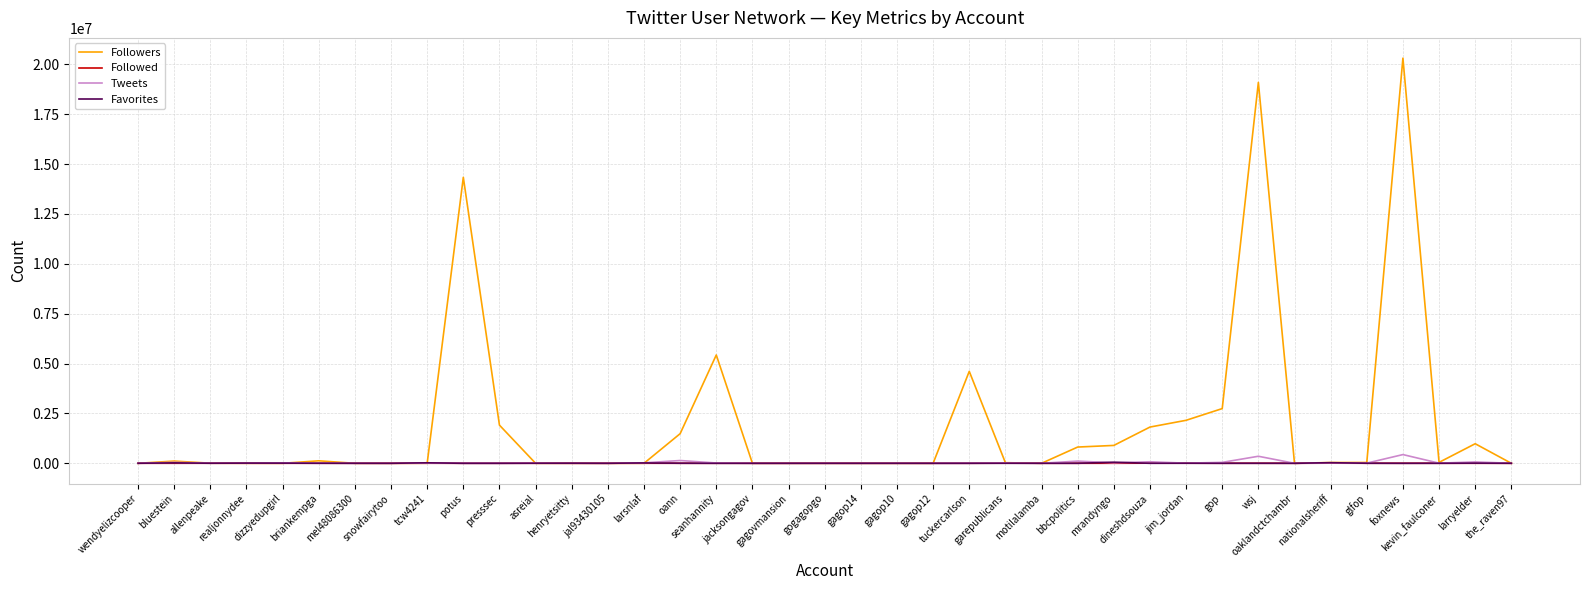

What is the greatest value displayed?

20312905